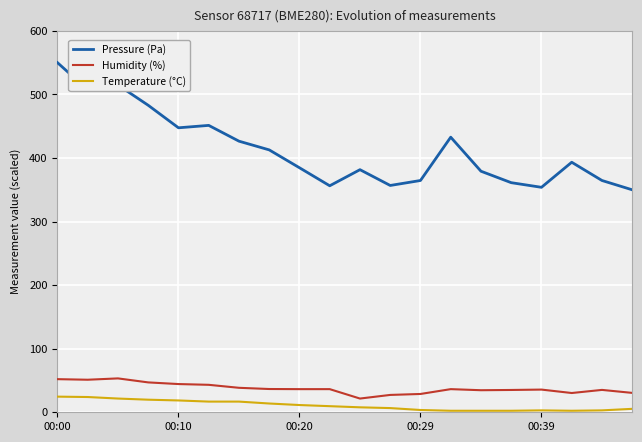

What is the difference between the maximum and minimum values in the Humidity (%) series?

31.7